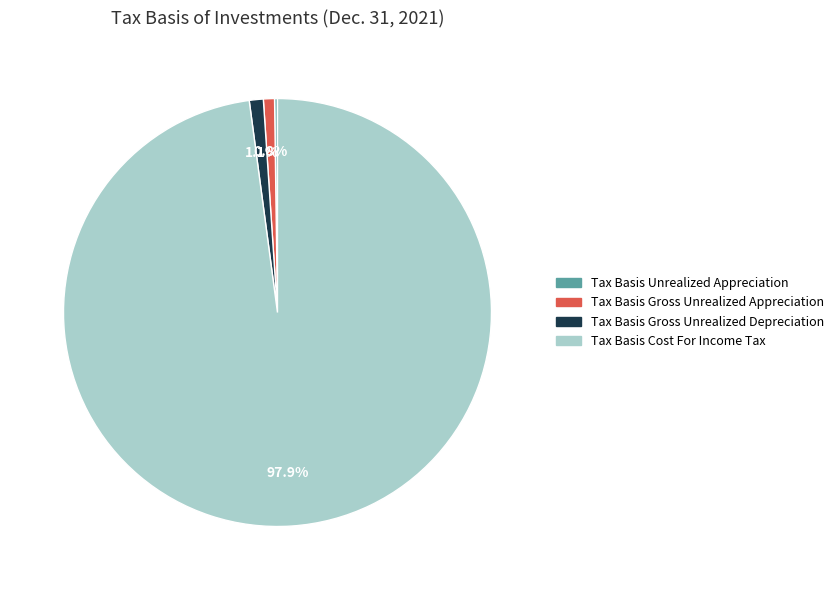

Which category has the biggest portion of the pie?

Tax Basis Cost For Income Tax